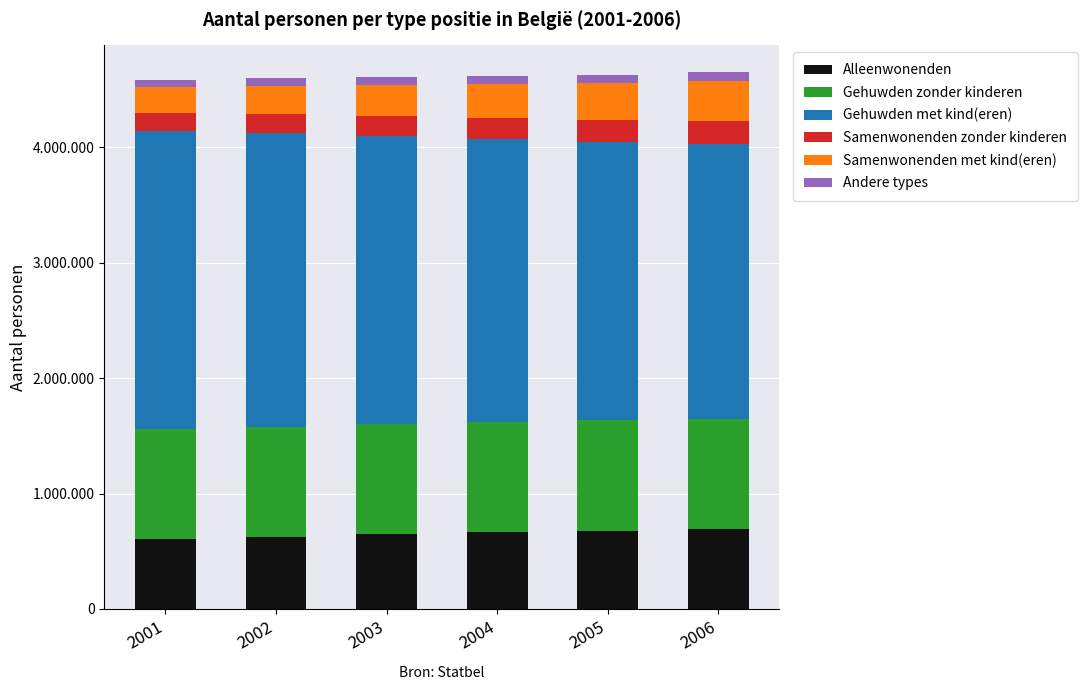

What is the difference between the maximum and minimum values in the Samenwonenden zonder kinderen series?

45127